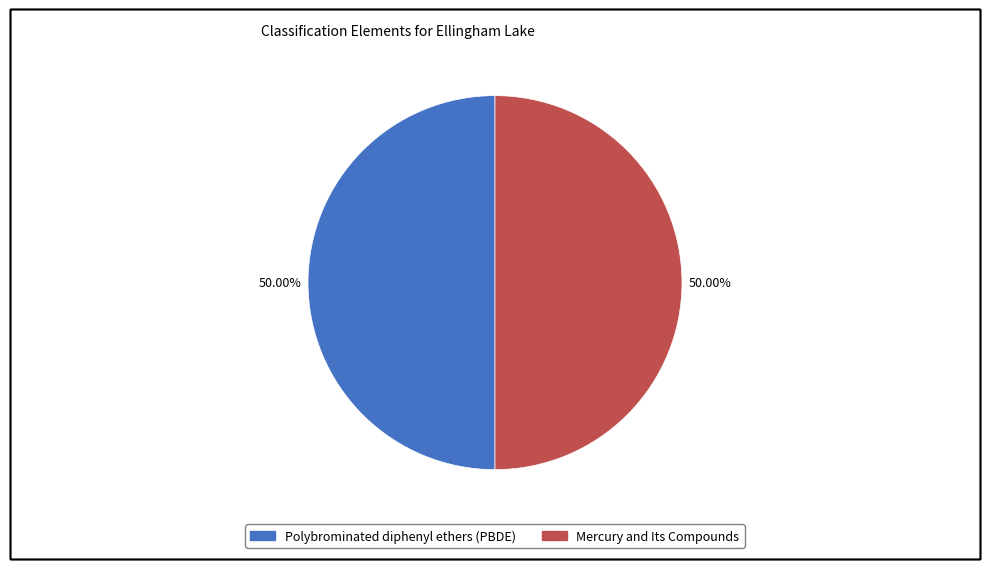

How many slices are in this pie chart?

2